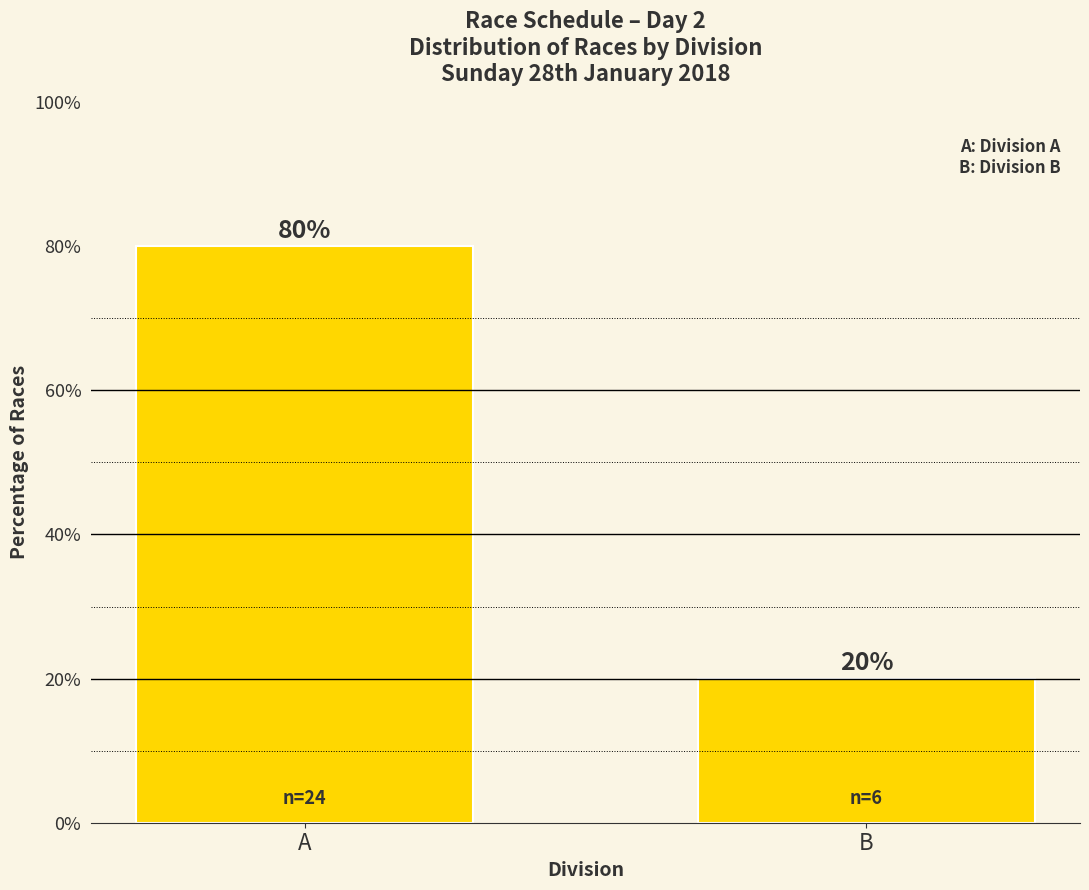

Read the value at B.

20